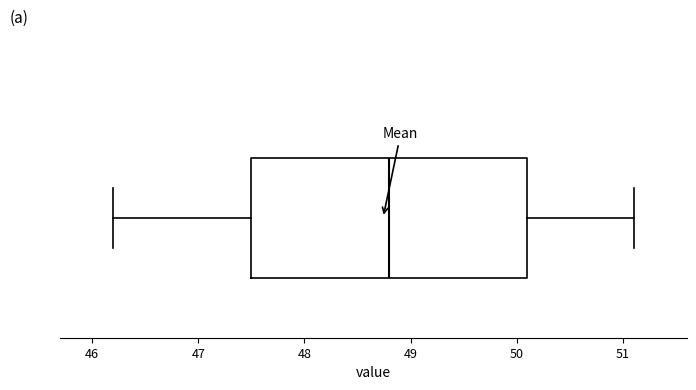

Where does the median line of the box sit on the x-axis? The values are not printed on the chart, so give them approximately, as read against the axis.

48.8